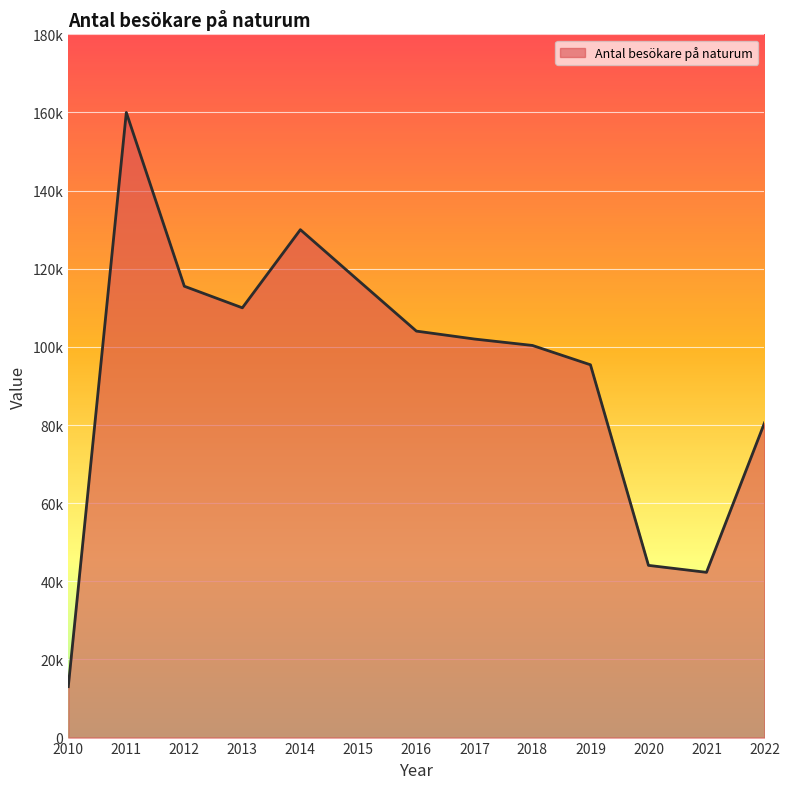

What is the difference between the values at 2021 and 2022?

38259